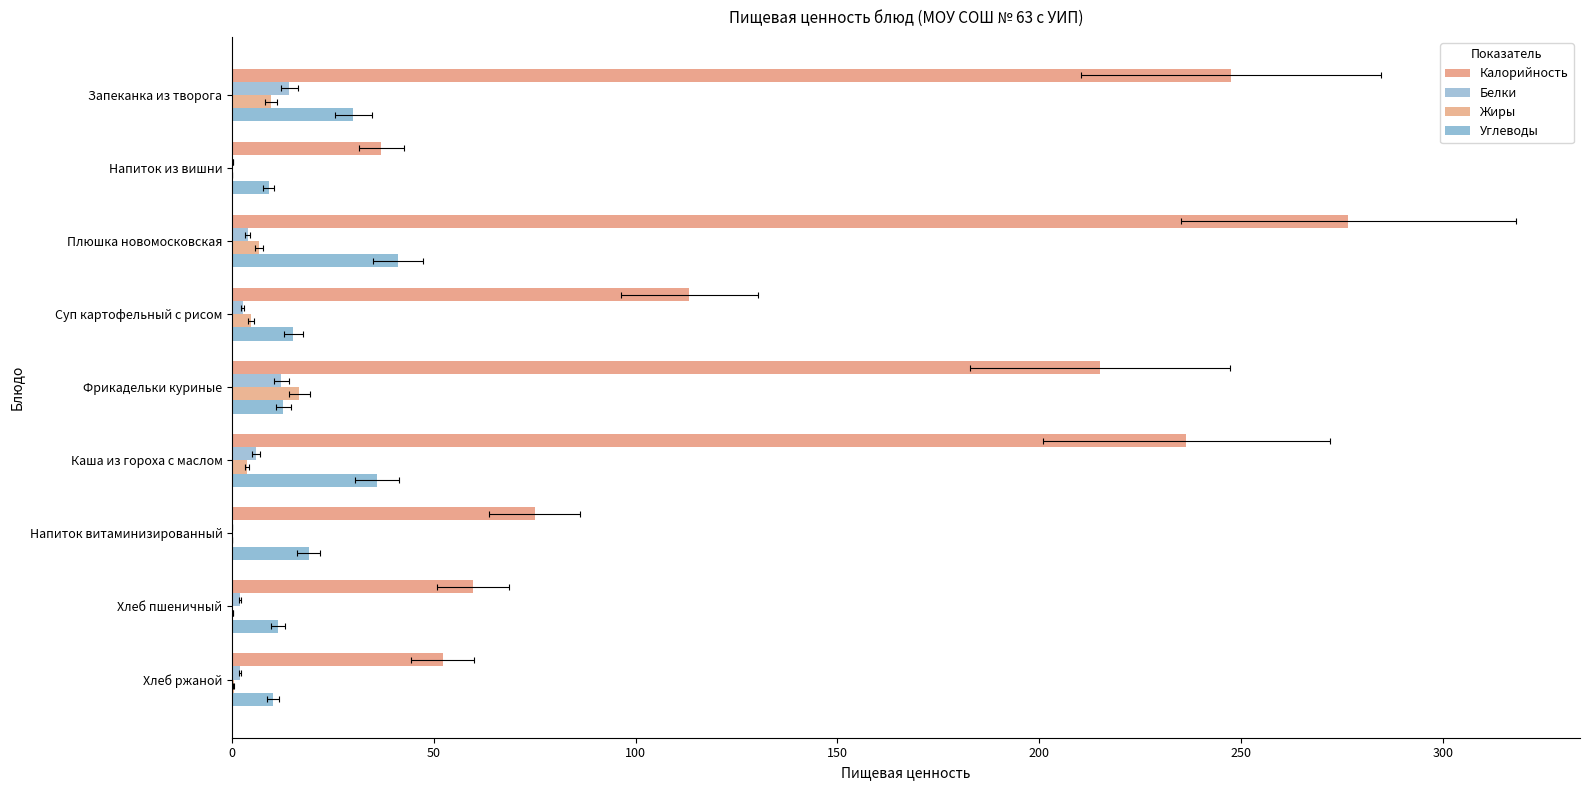

What position from the left is Плюшка новомосковская?

3